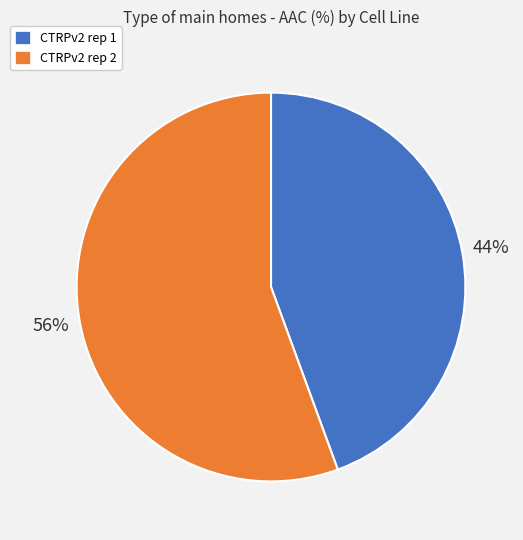

How many slices are in this pie chart?

2